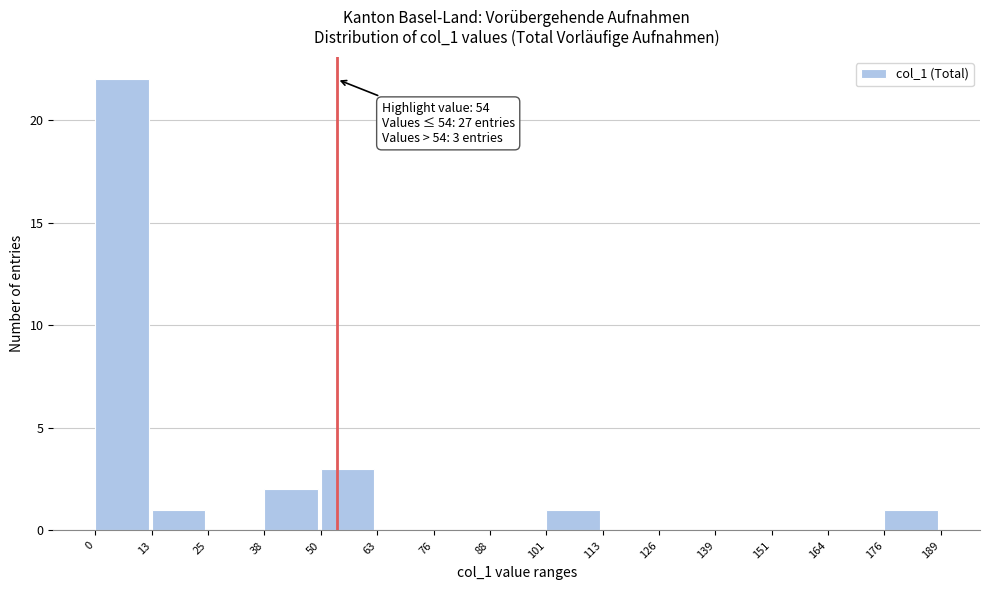

Over which range of the x-axis is the bar tallest?

0 to 13